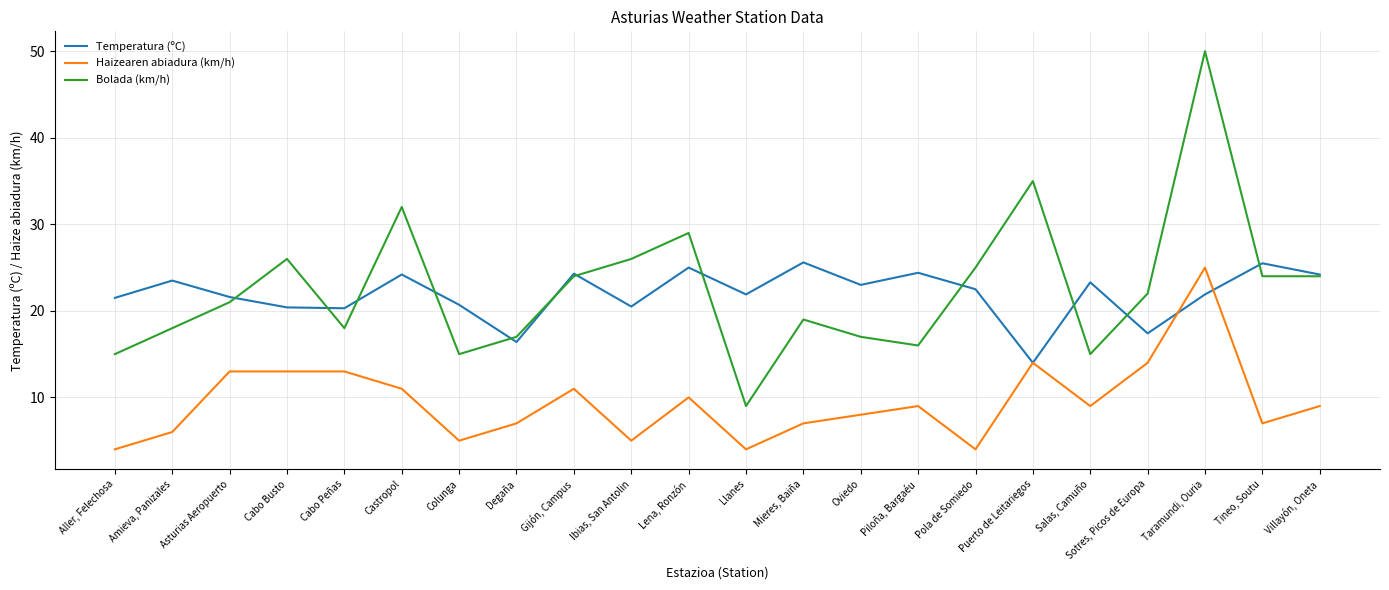

True or false: Haizearen abiadura (km/h) has a value of 6.9 at Pola de Somiedo.

False